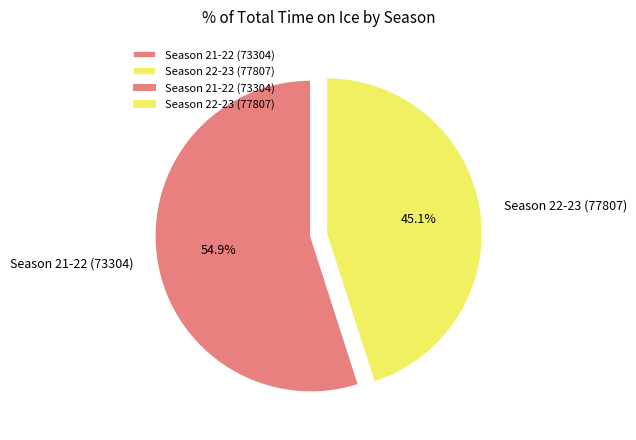

Rank the categories by value from highest to lowest.

Season 21-22 (73304), Season 22-23 (77807)